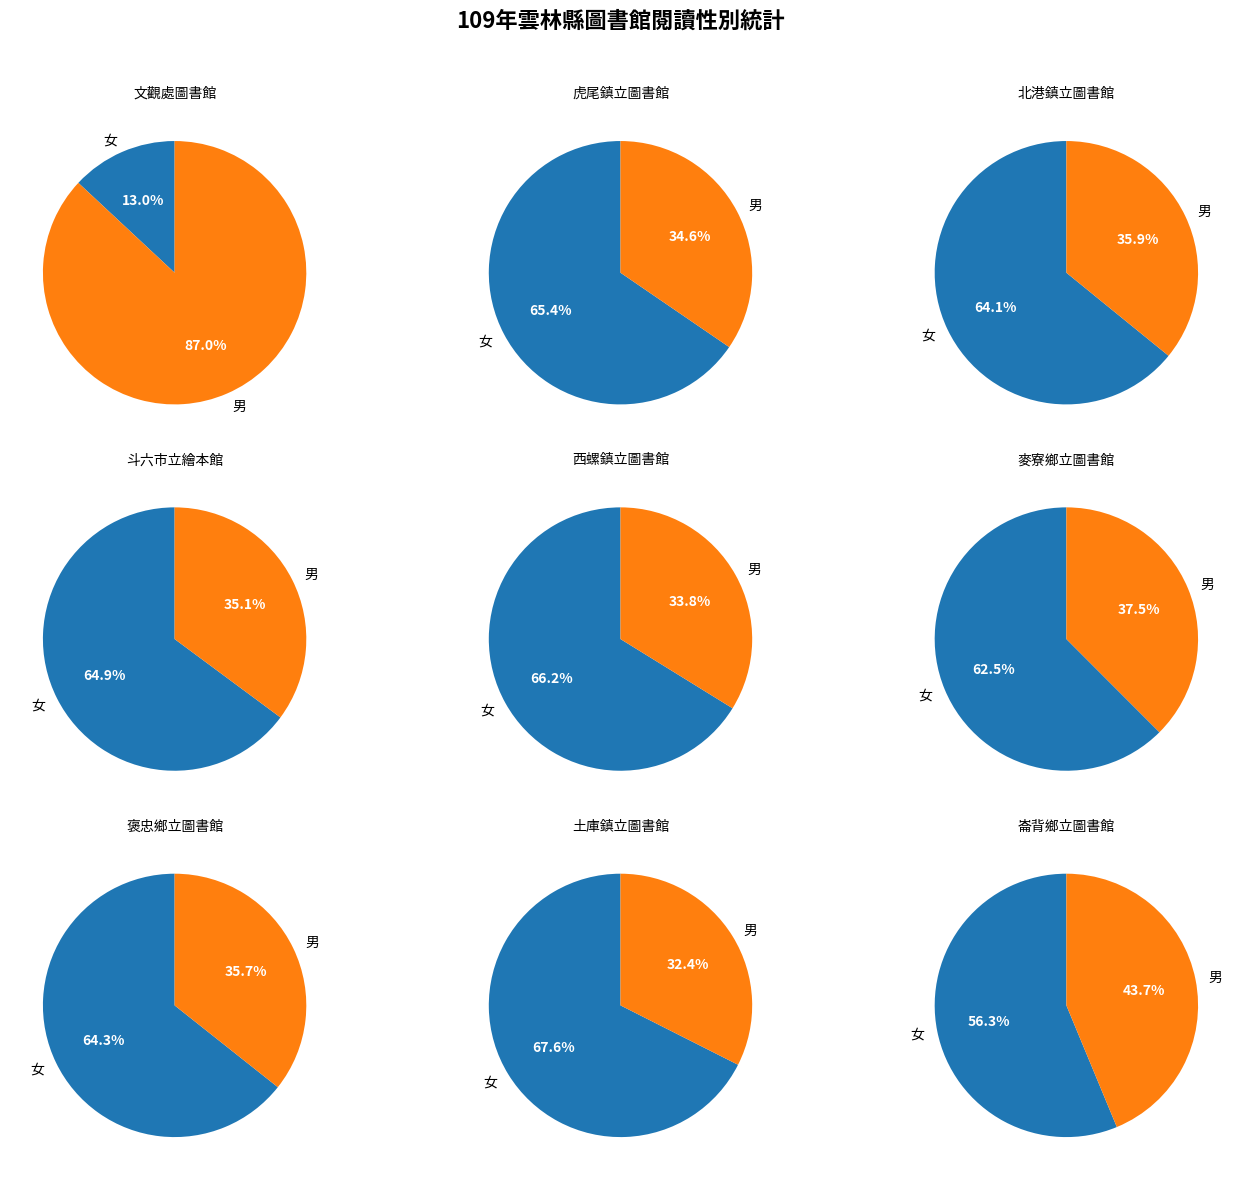

At 西螺鎮立圖書館, list the series in order from smallest to largest.

男, 女